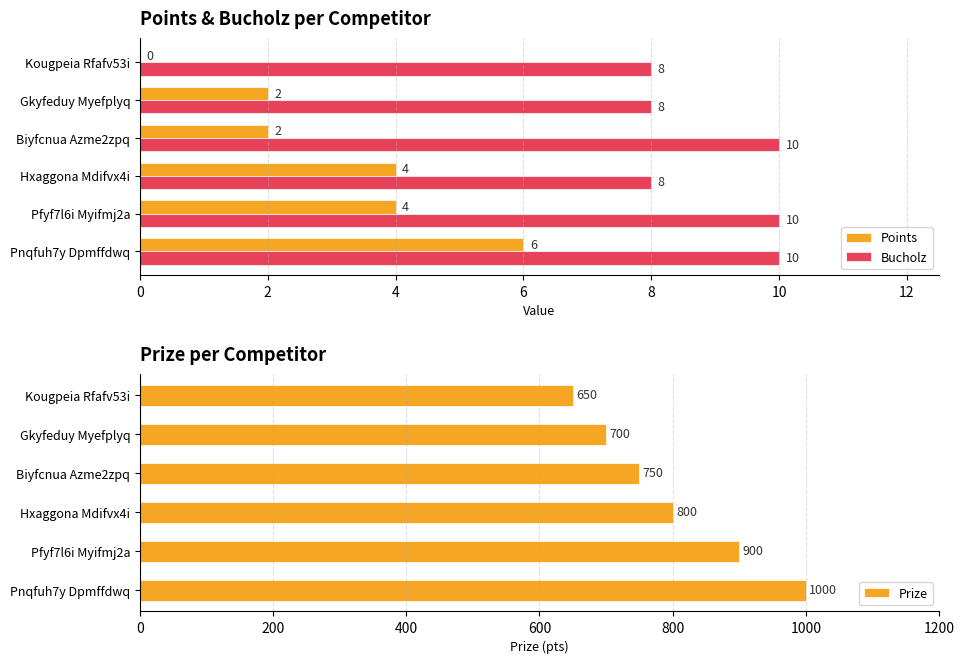

Count the Points values in the range 2 to 4.

4